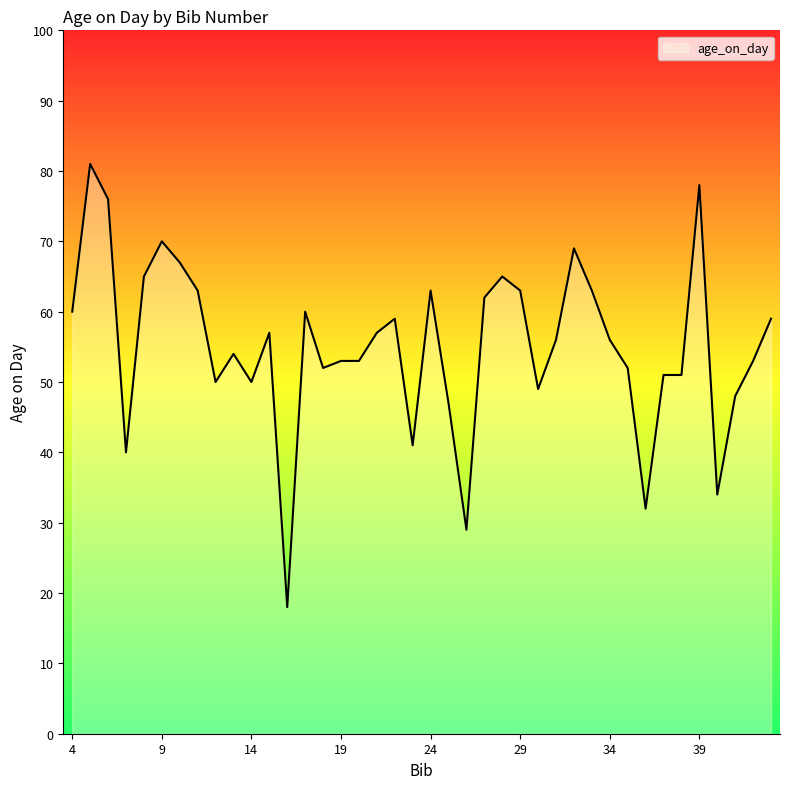

What is the difference between the maximum and minimum values?

63